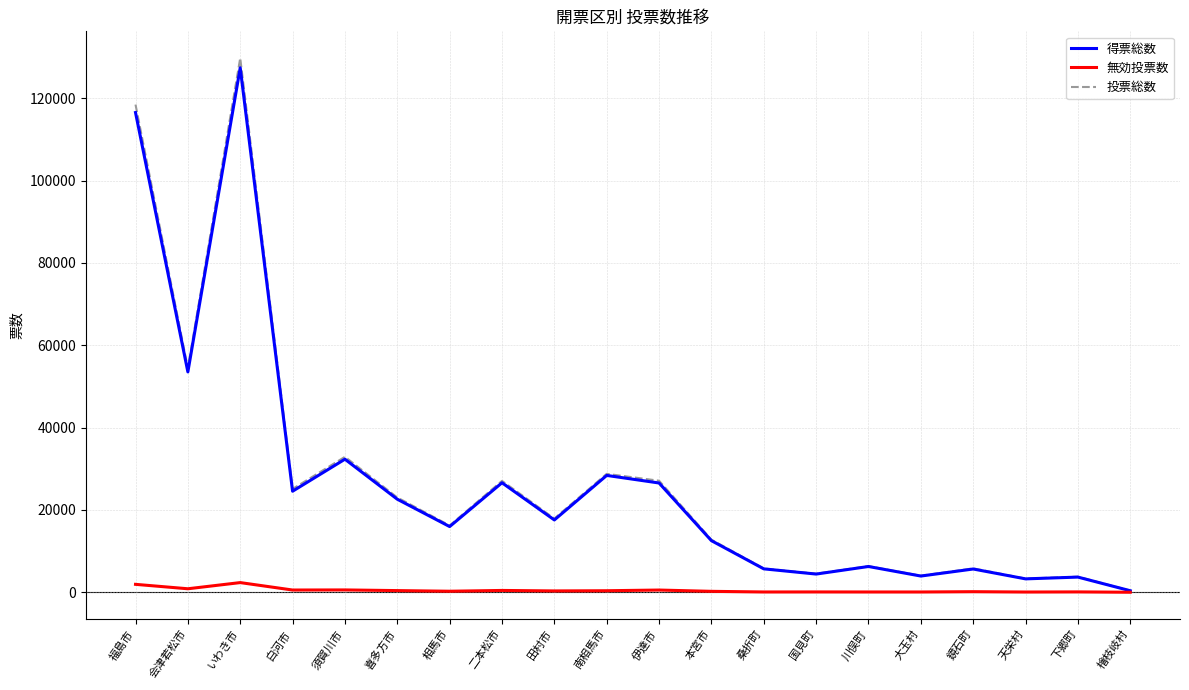

What is the maximum value for 得票総数?

127430